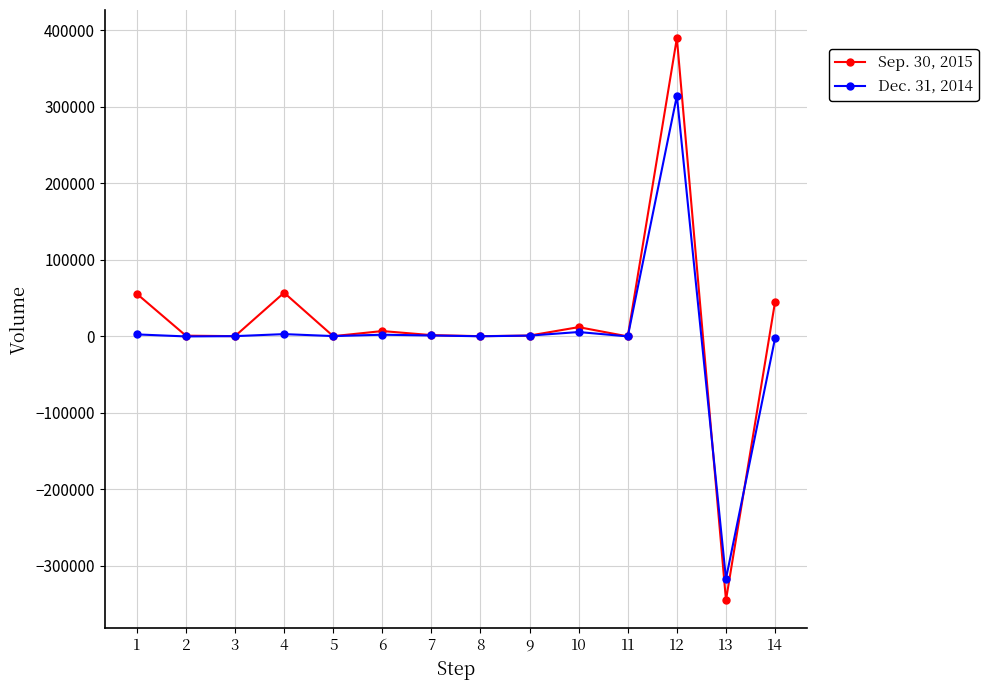

At which category is the sum across all series the highest?

12